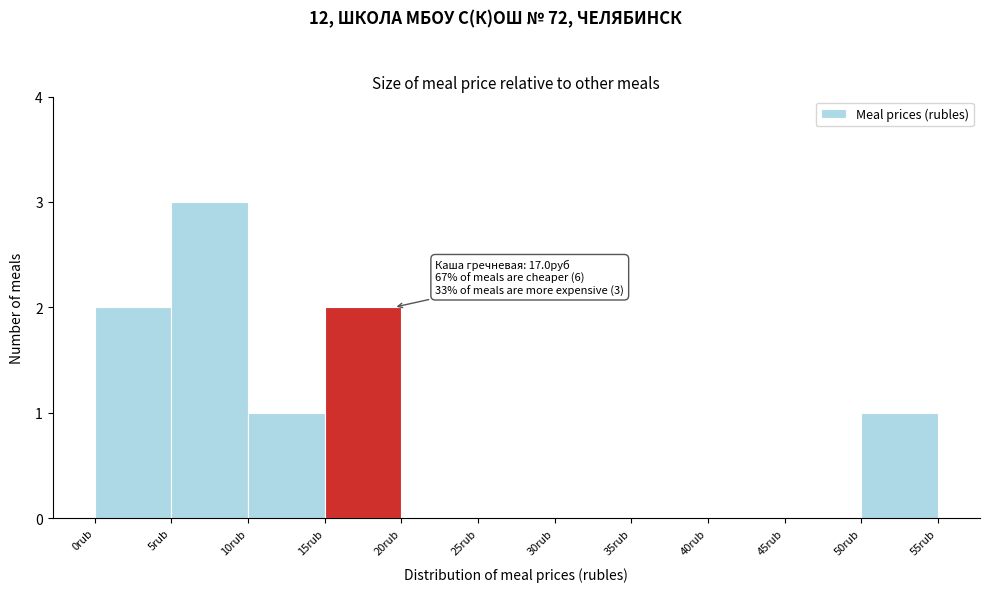

Which range on the x-axis has the tallest bar?

5 to 10